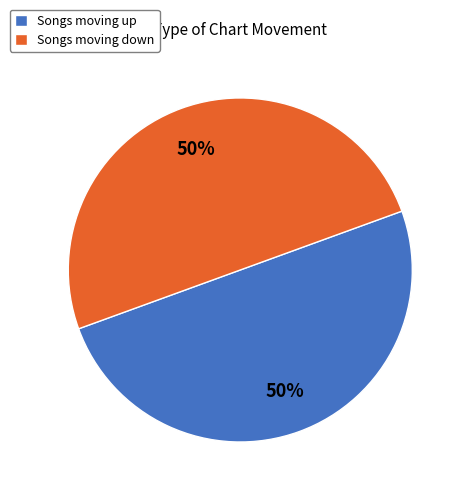

To the nearest percent, what portion does Songs moving down represent?

50%